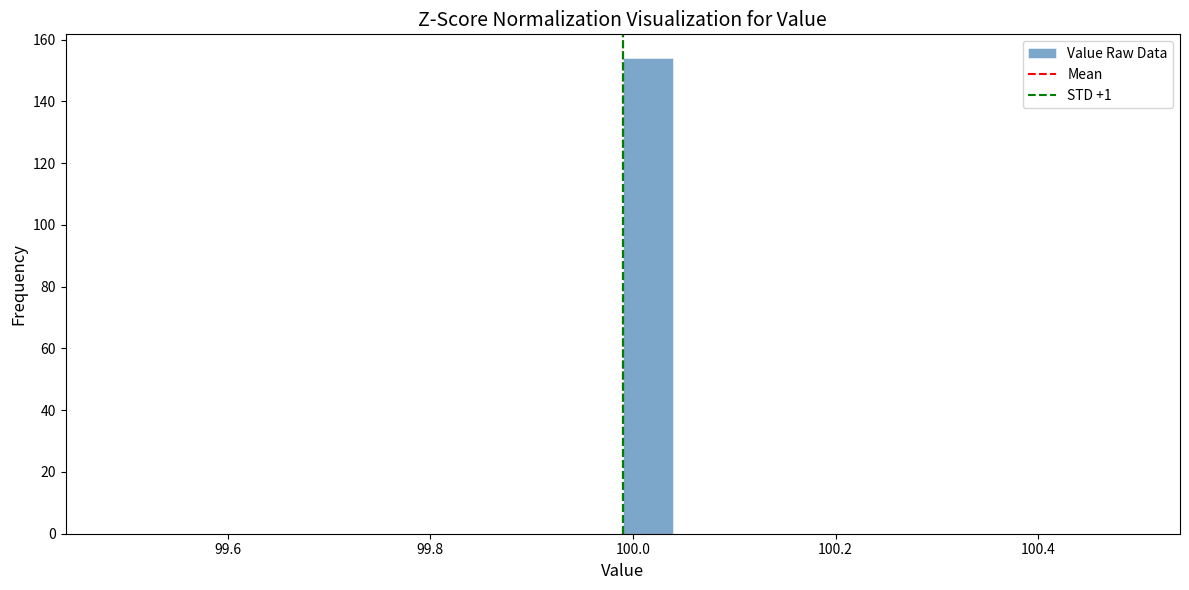

Around what value on the x-axis is the tallest bar? Give the approximate position of its centre, as read against the axis.

100.02